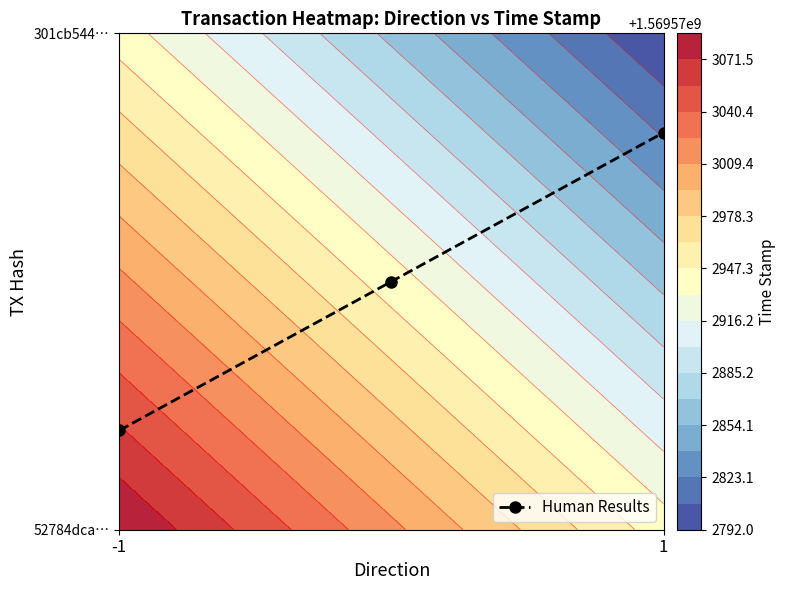

At which label is the value closest to 0?

-1